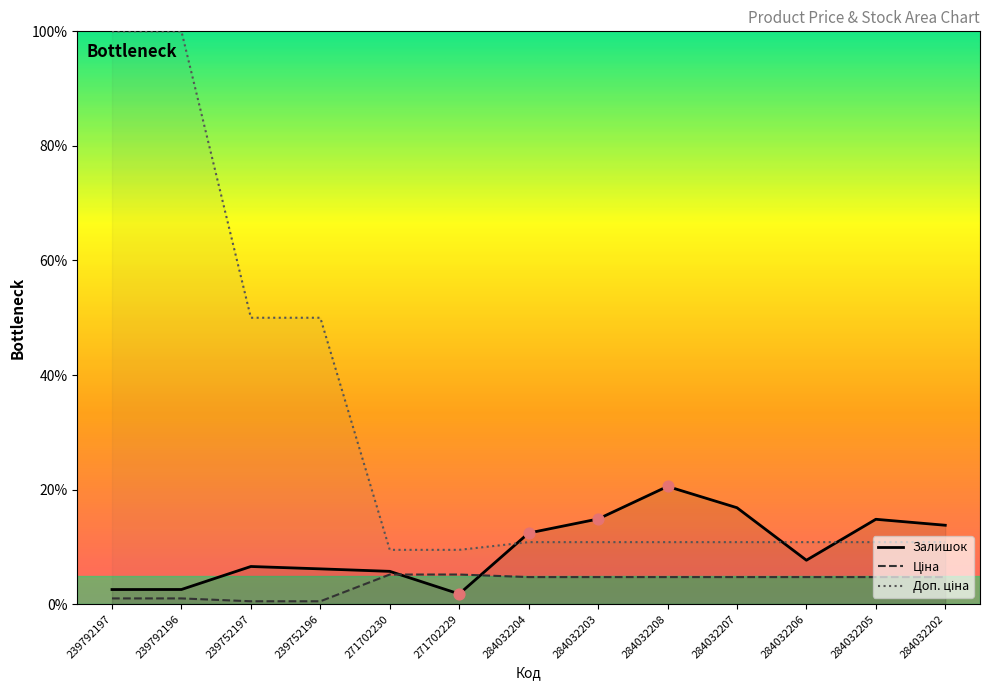

At which category is the sum across all series the highest?

239792196